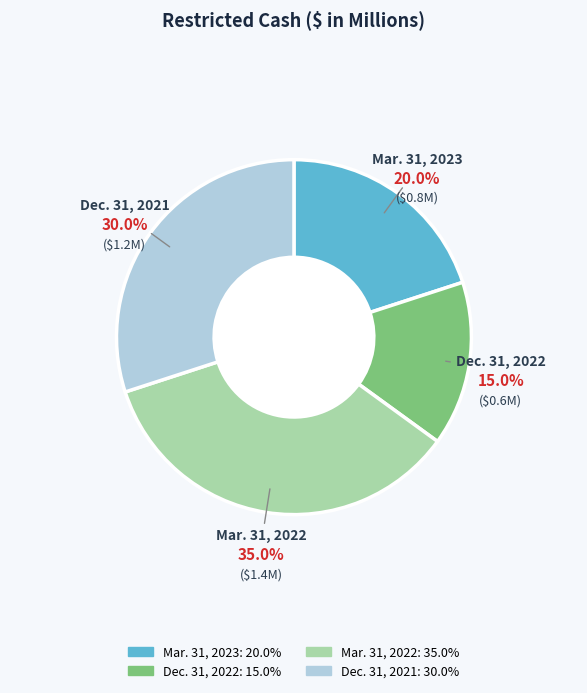

How many slices are in this pie chart?

4